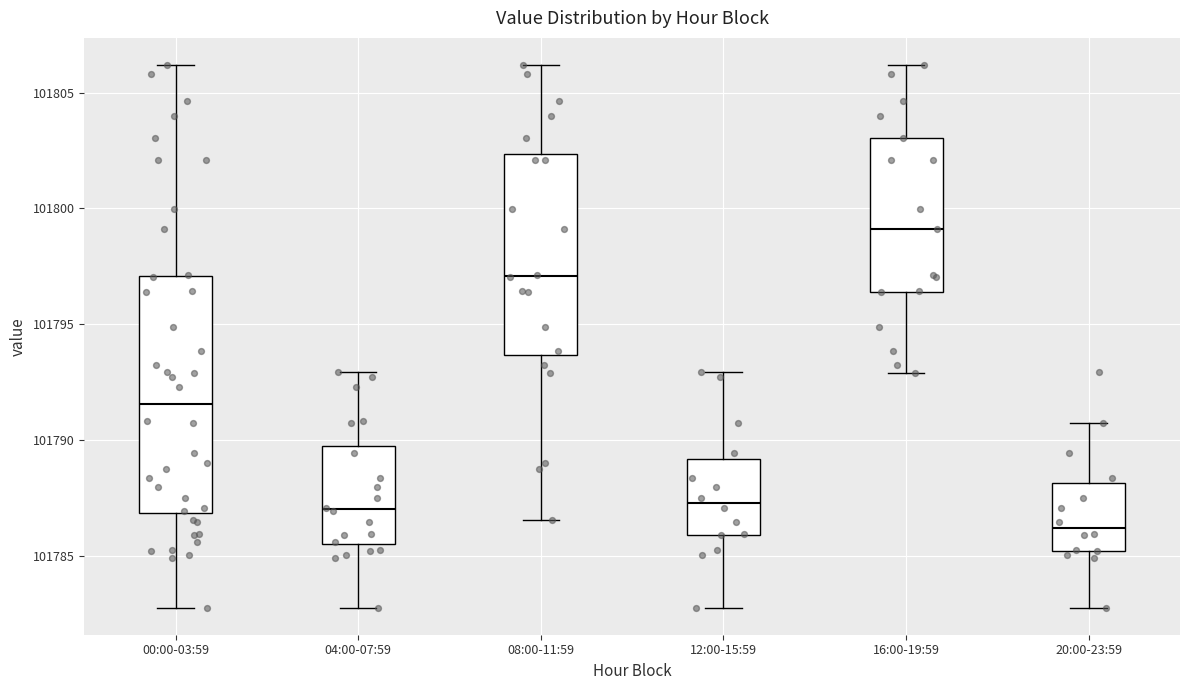

Which box has the lowest median line?

20:00-23:59